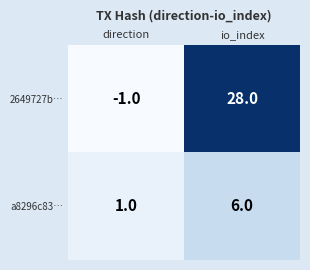

At io_index, list the series in order from largest to smallest.

2649727b…, a8296c83…